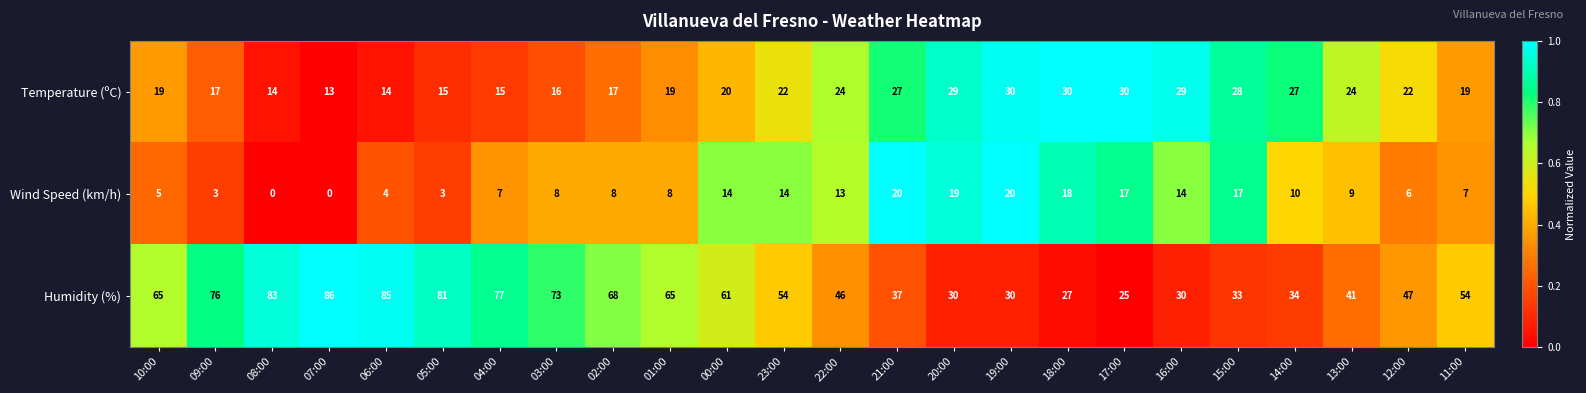

List the series in order of their overall mean, lowest first.

Wind Speed (km/h), Temperature (ºC), Humidity (%)